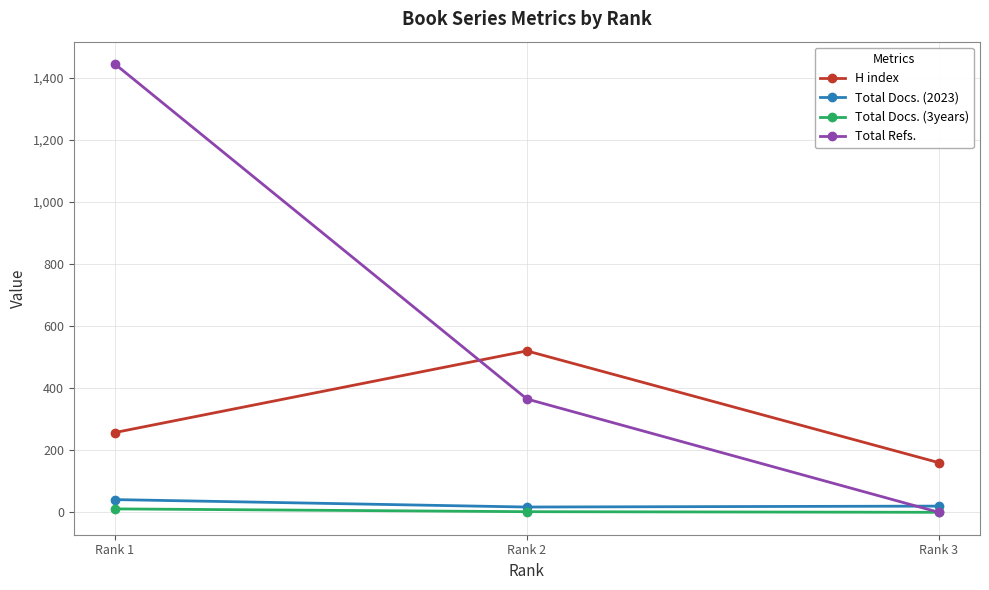

What is the difference between the maximum and minimum values in the Total Docs. (2023) series?

24